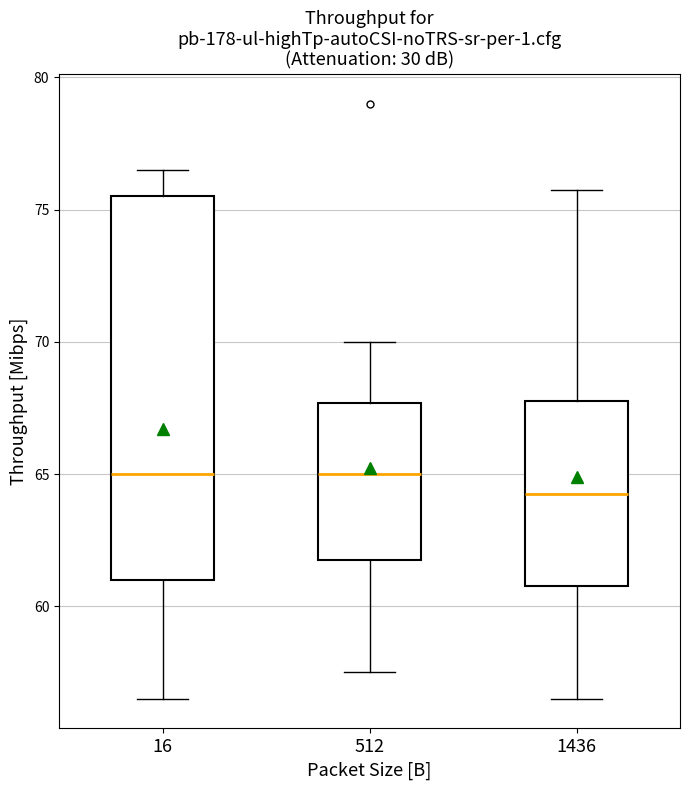

Reading left to right, transcribe this box plot: for each box, give where its median line is, the range the box spans, and where its two whiskers end, as read against the y-axis. The values are not printed on the chart, so give them approximately, as read against the axis.

16: median 65.0, box 61.0 to 75.5, whiskers 56.5 to 76.5
512: median 65.0, box 62.0 to 67.5, whiskers 57.5 to 70.0
1436: median 64.5, box 61.0 to 68.0, whiskers 56.5 to 76.0